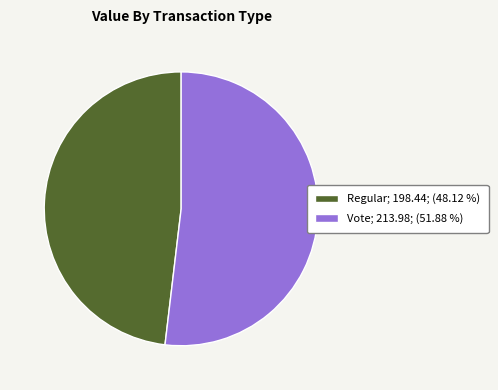

Is there any slice that represents more than half of the pie?

Yes